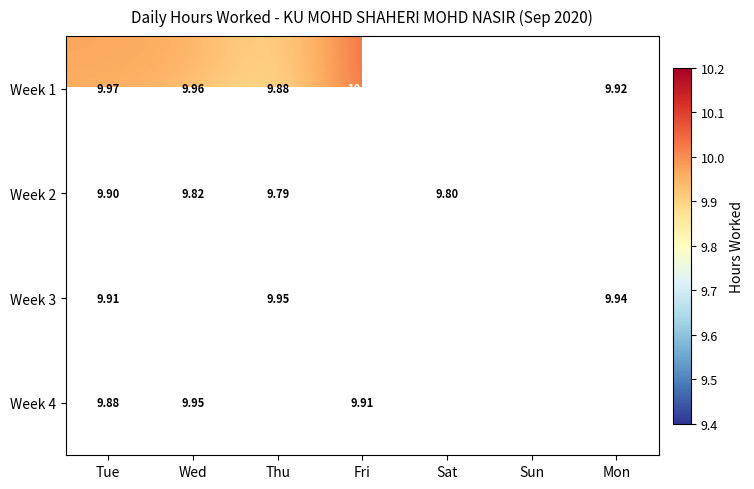

At which category is the sum across all series the highest?

Fri